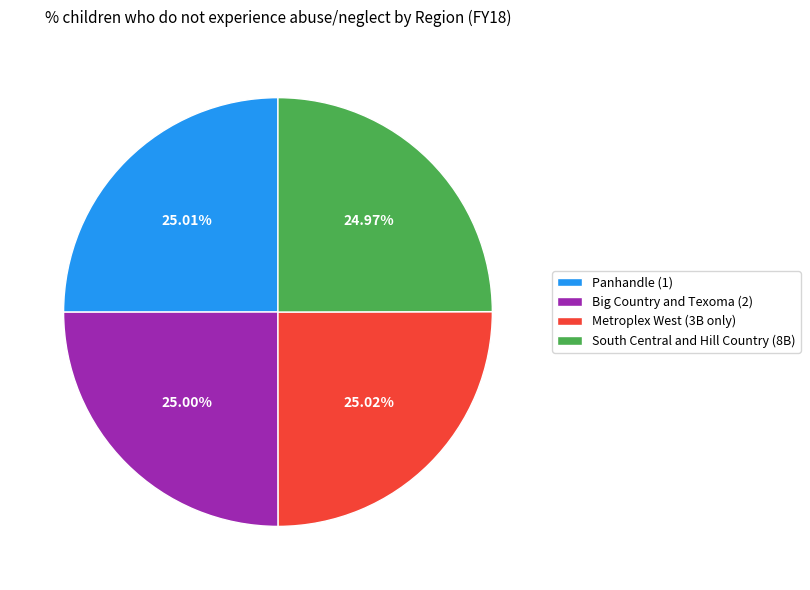

Is the sum of Panhandle (1) and South Central and Hill Country (8B) greater than half?

No